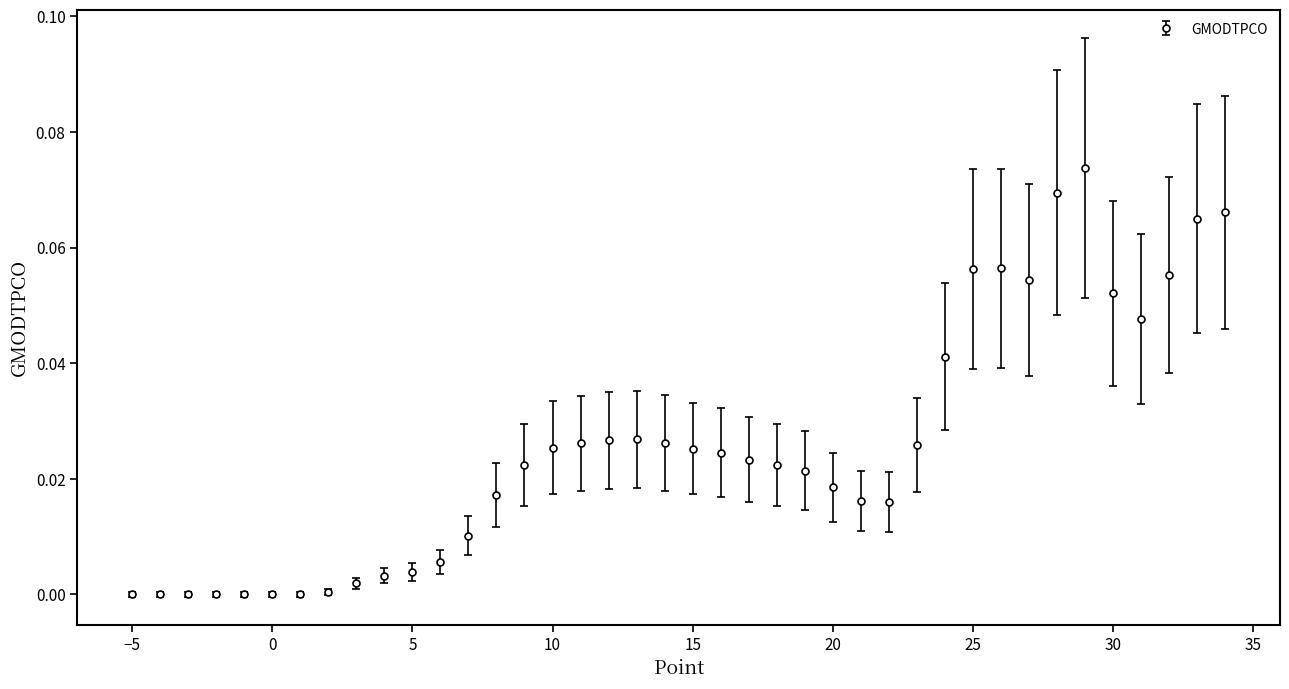

What is the sum of all values?

1.0